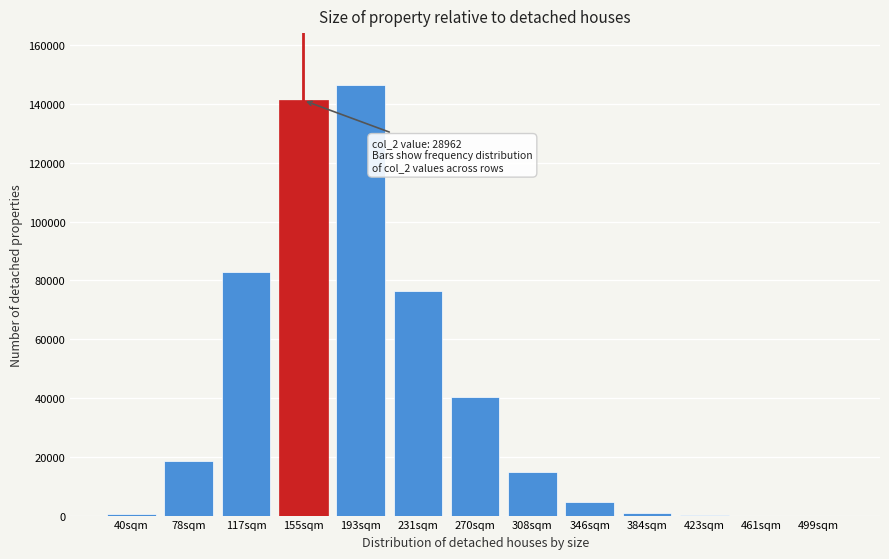

Which category has the highest value across all series?

193sqm